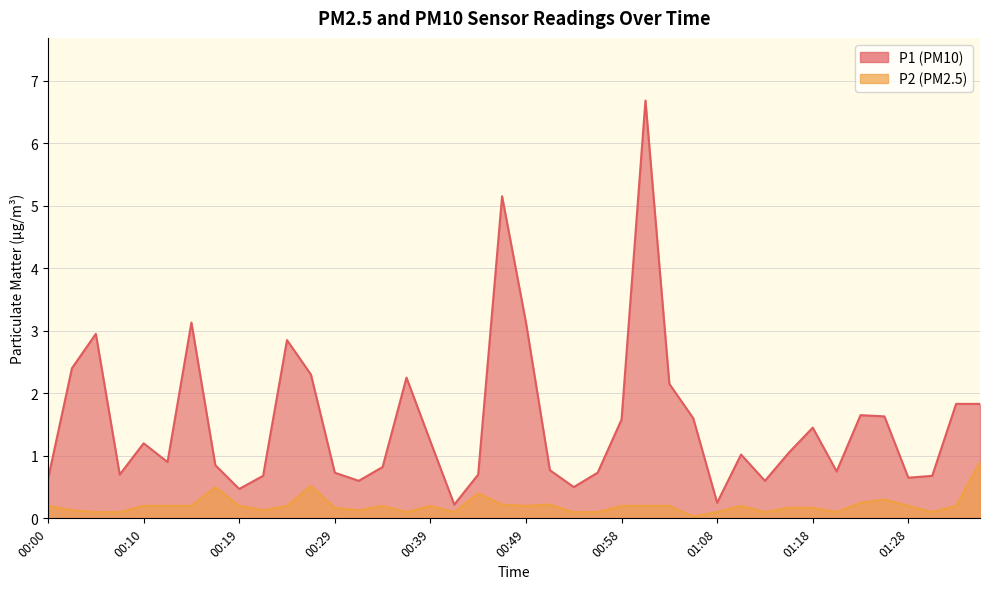

Reading left to right, extract all data points from this chart.

P1: 00:00=0.6	00:02=2.4	00:05=3.0	00:07=0.7	00:10=1.2	00:12=0.9	00:14=3.1	00:17=0.8	00:19=0.5	00:22=0.7	00:24=2.9	00:27=2.3	00:29=0.7	00:31=0.6	00:34=0.8	00:36=2.2	00:39=1.2	00:41=0.2	00:44=0.7	00:46=5.2	00:49=3.1	00:51=0.8	00:53=0.5	00:56=0.7	00:58=1.6	01:01=6.7	01:03=2.1	01:06=1.6	01:08=0.2	01:11=1.0	01:13=0.6	01:15=1.1	01:18=1.4	01:20=0.8	01:23=1.6	01:25=1.6	01:28=0.7	01:30=0.7	01:33=1.8	01:35=1.8
P2: 00:00=0.2	00:02=0.1	00:05=0.1	00:07=0.1	00:10=0.2	00:12=0.2	00:14=0.2	00:17=0.5	00:19=0.2	00:22=0.1	00:24=0.2	00:27=0.5	00:29=0.2	00:31=0.1	00:34=0.2	00:36=0.1	00:39=0.2	00:41=0.1	00:44=0.4	00:46=0.2	00:49=0.2	00:51=0.2	00:53=0.1	00:56=0.1	00:58=0.2	01:01=0.2	01:03=0.2	01:06=0.0	01:08=0.1	01:11=0.2	01:13=0.1	01:15=0.2	01:18=0.2	01:20=0.1	01:23=0.2	01:25=0.3	01:28=0.2	01:30=0.1	01:33=0.2	01:35=0.9